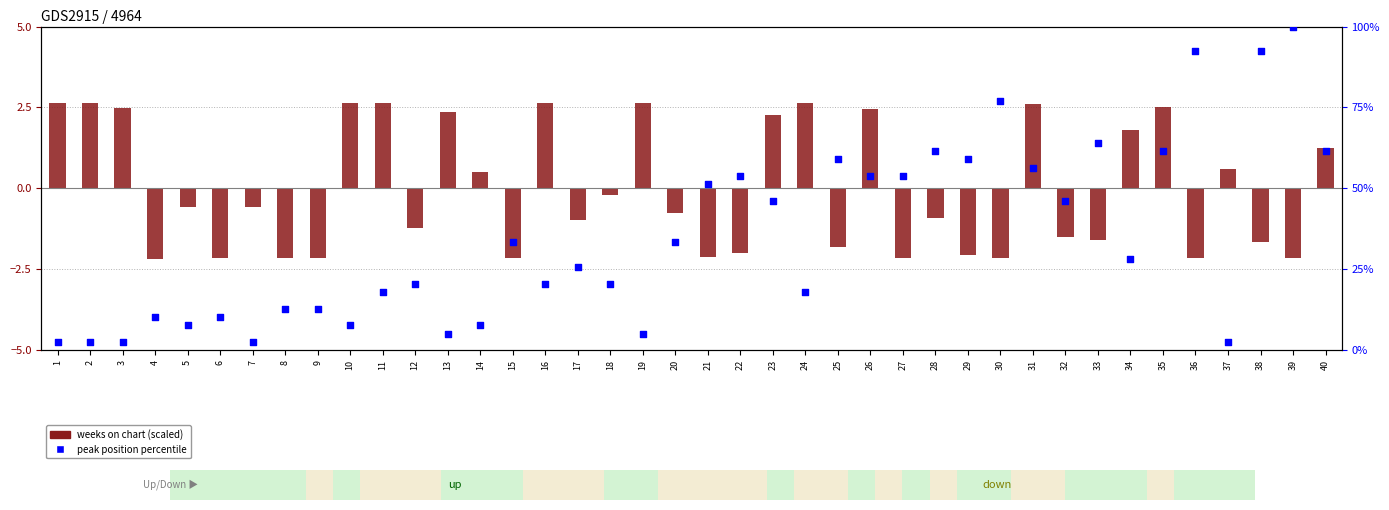

Which series contains the lowest Y value?

weeks on chart (scaled)